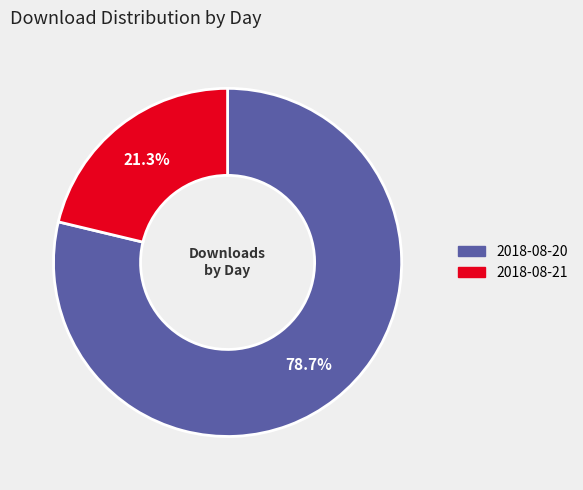

Rank the categories by value from lowest to highest.

2018-08-21, 2018-08-20